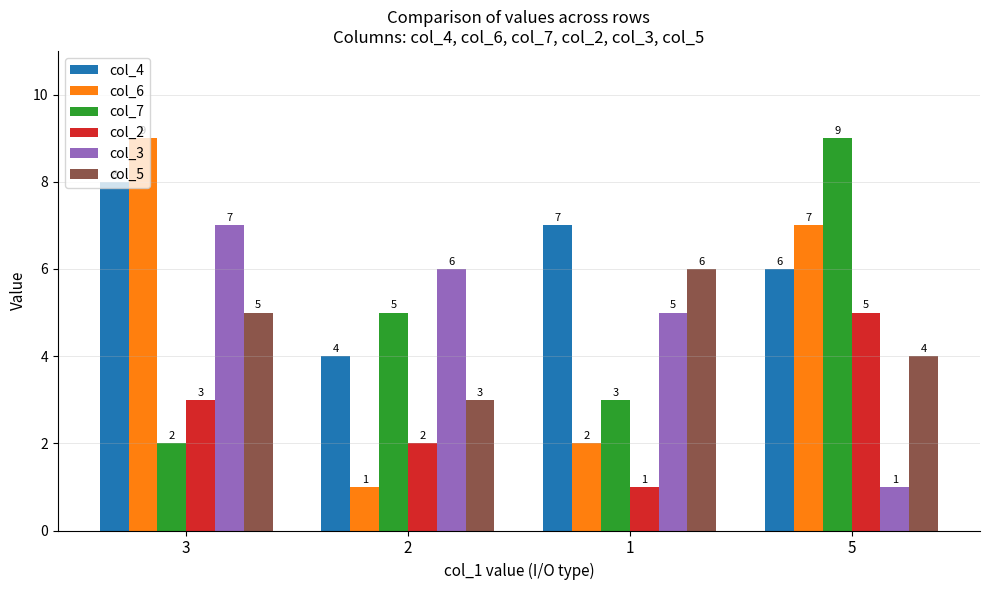

What is the label of the 1st bar from the right?

5